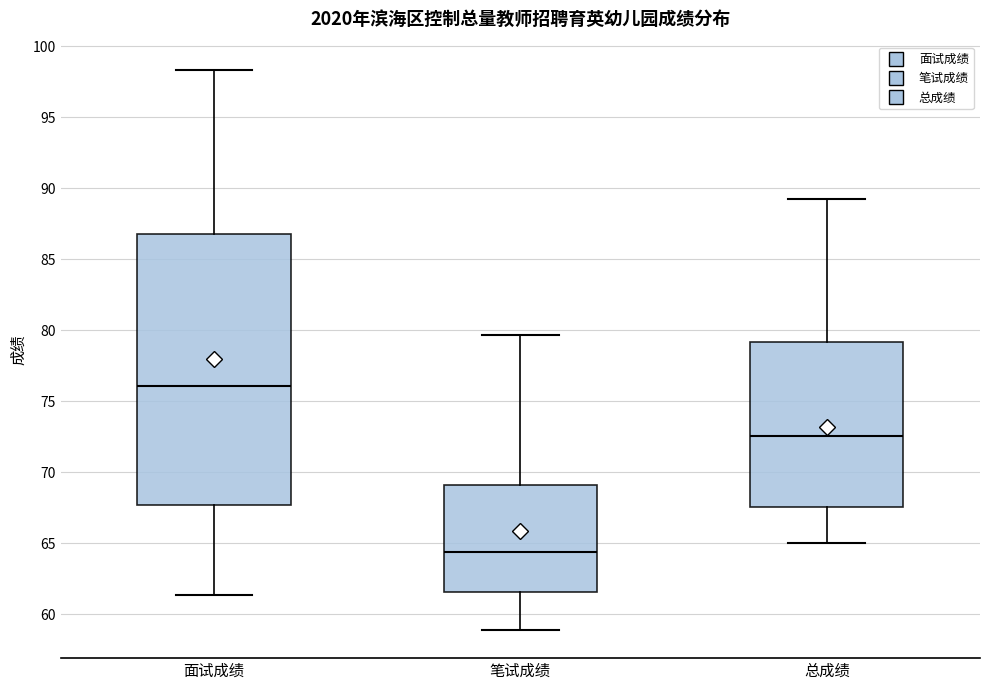

Where is the upper edge of the box for 总成绩 on the y-axis? The values are not printed on the chart, so give them approximately, as read against the axis.

79.0